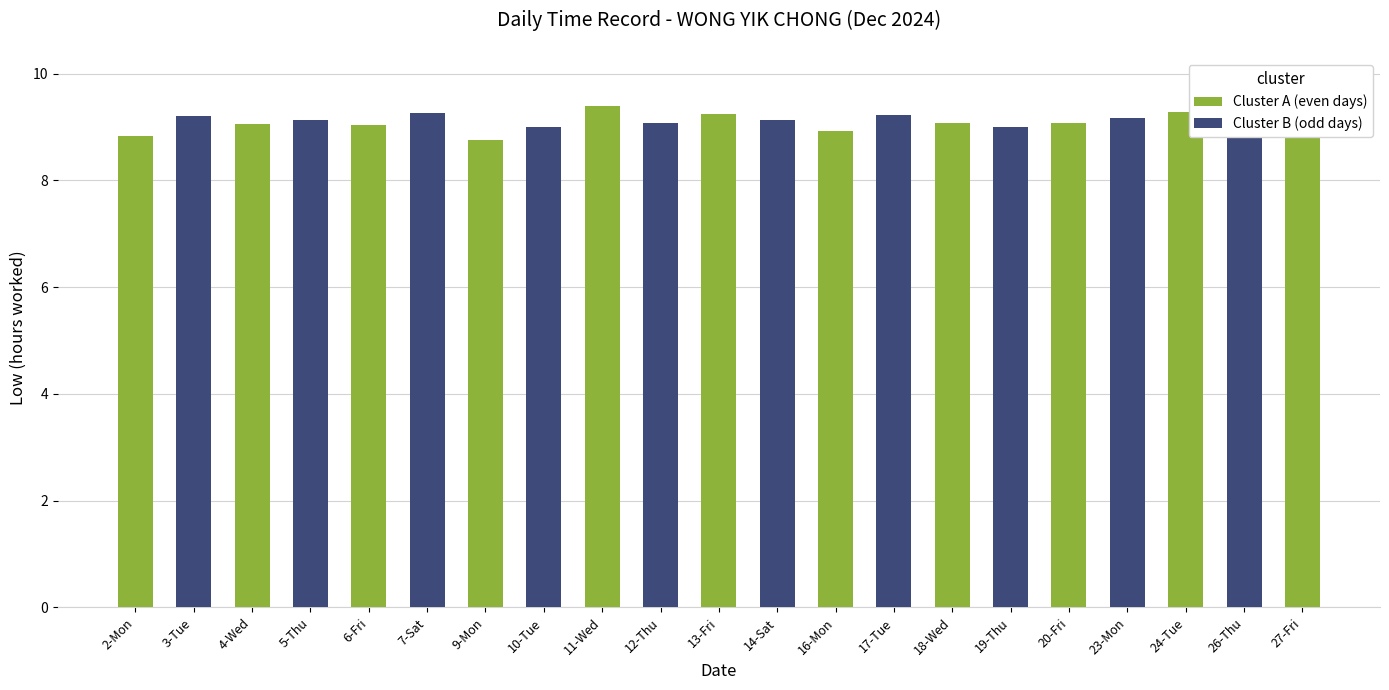

Between 7-Sat and 19-Thu, which is larger?

7-Sat